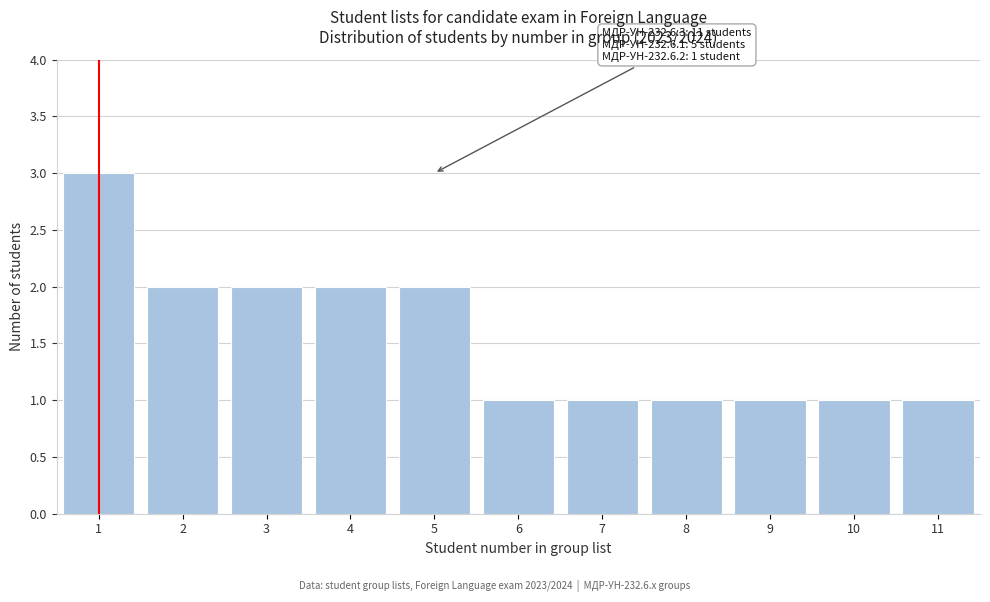

Reading left to right, what are all the values shown in this chart?

3	2	2	2	2	1	1	1	1	1	1